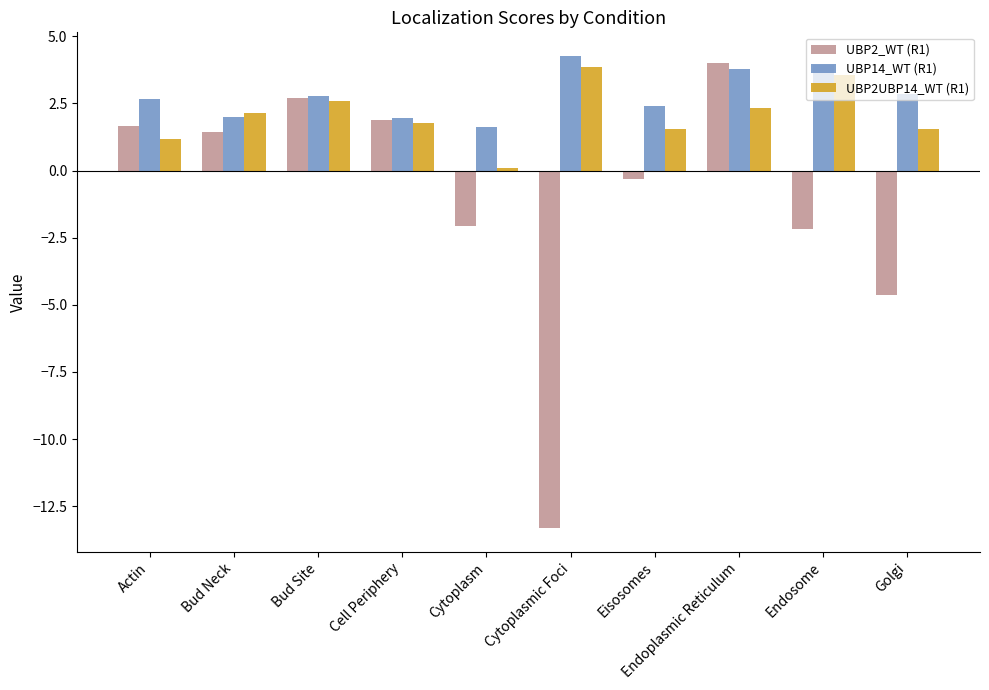

Which series has the largest total across all categories?

UBP14_WT (R1)